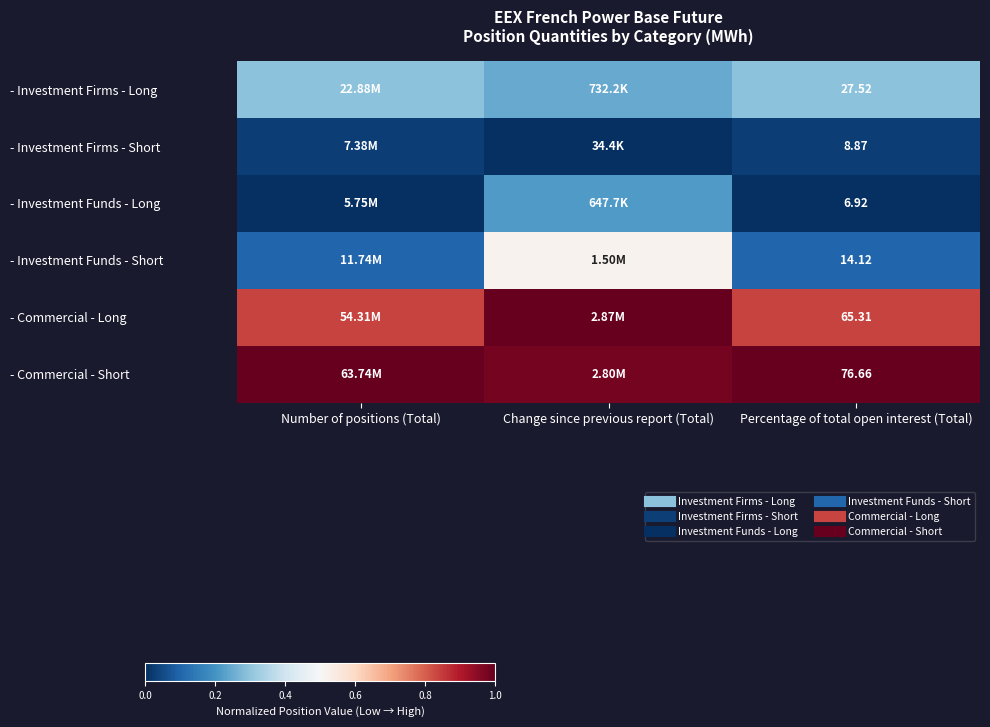

The value of - Commercial - Short at Change since previous report (Total) is 0.6. True or false?

False